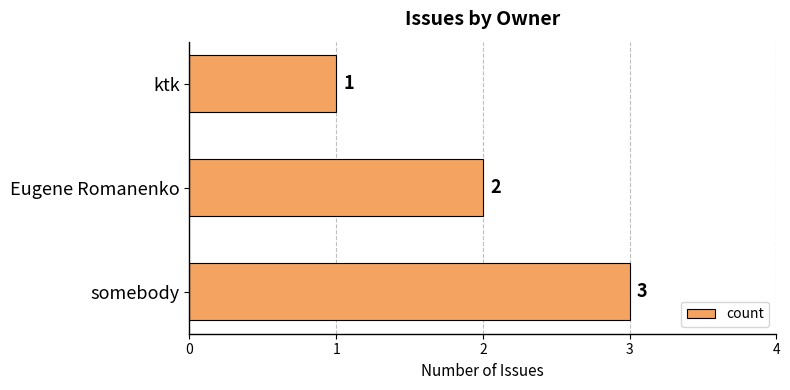

Are the bars horizontal?

Yes